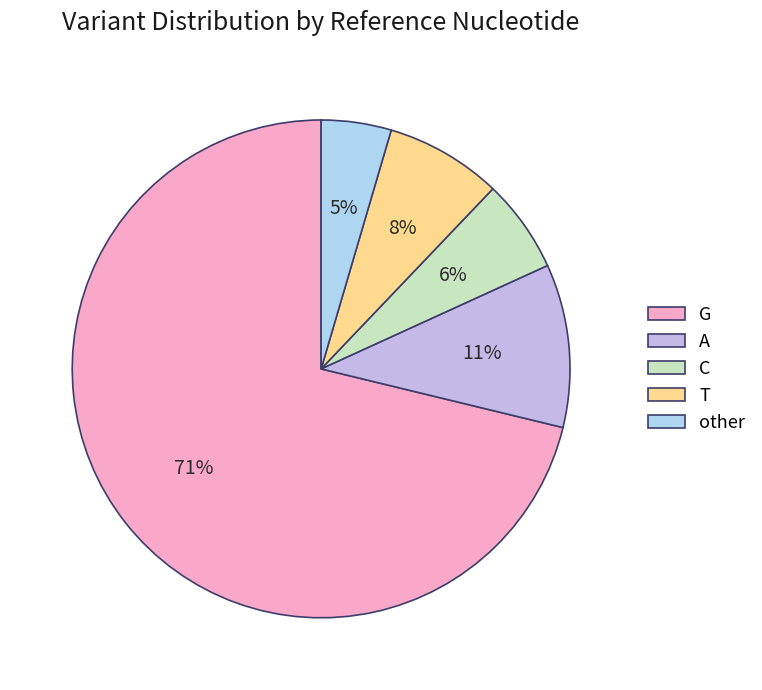

How many slices are in this pie chart?

5